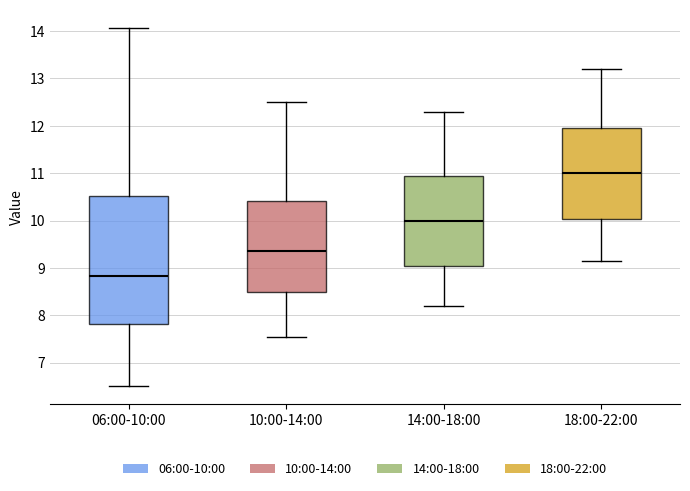

Where does the median line of the box for 18:00-22:00 sit on the y-axis? The values are not printed on the chart, so give them approximately, as read against the axis.

11.0